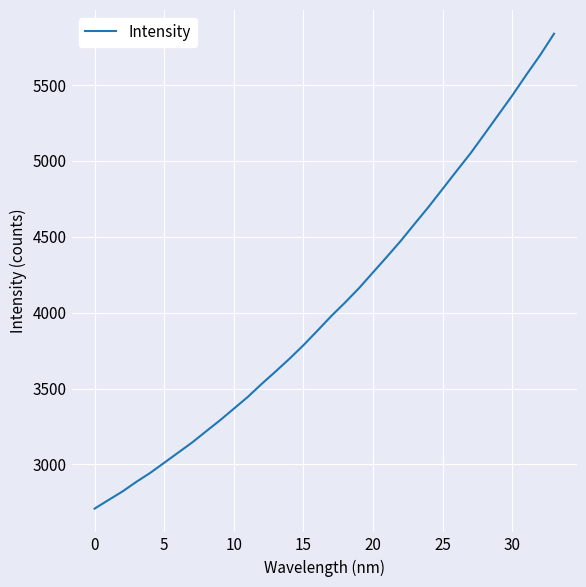

What is the average value?

4047.0